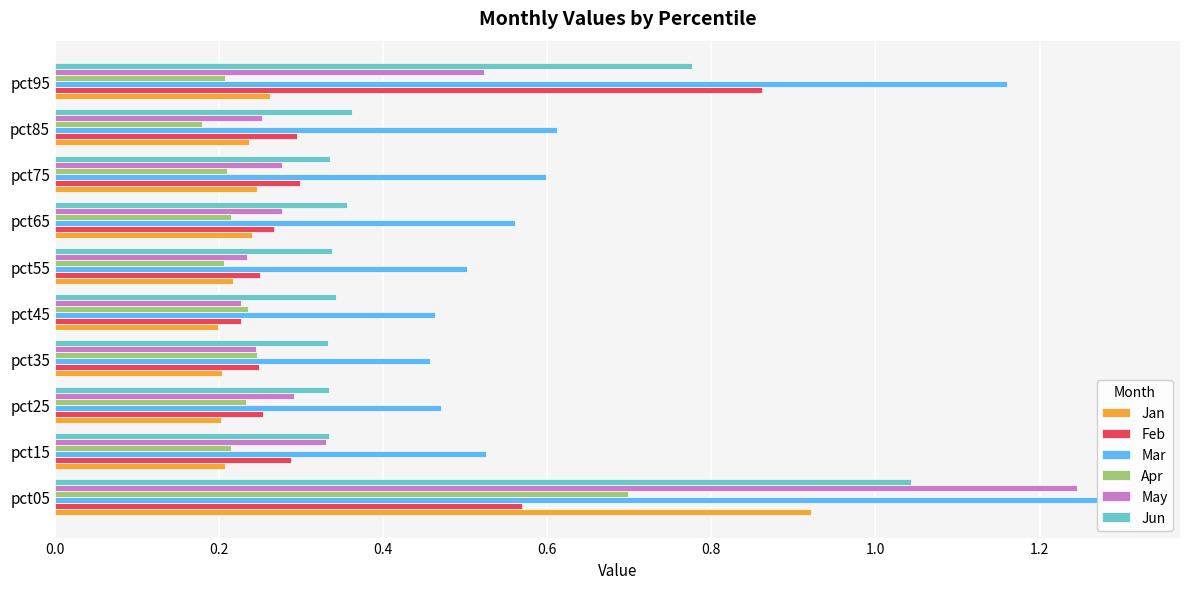

What is the lowest value of the Jun series?

0.3